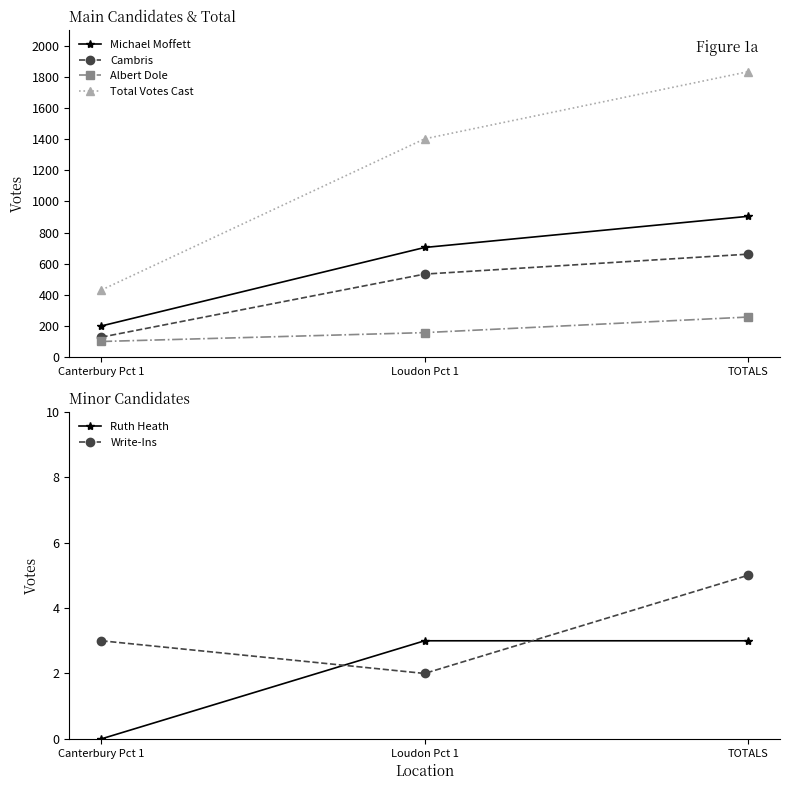

At which category is the sum across all series the highest?

TOTALS